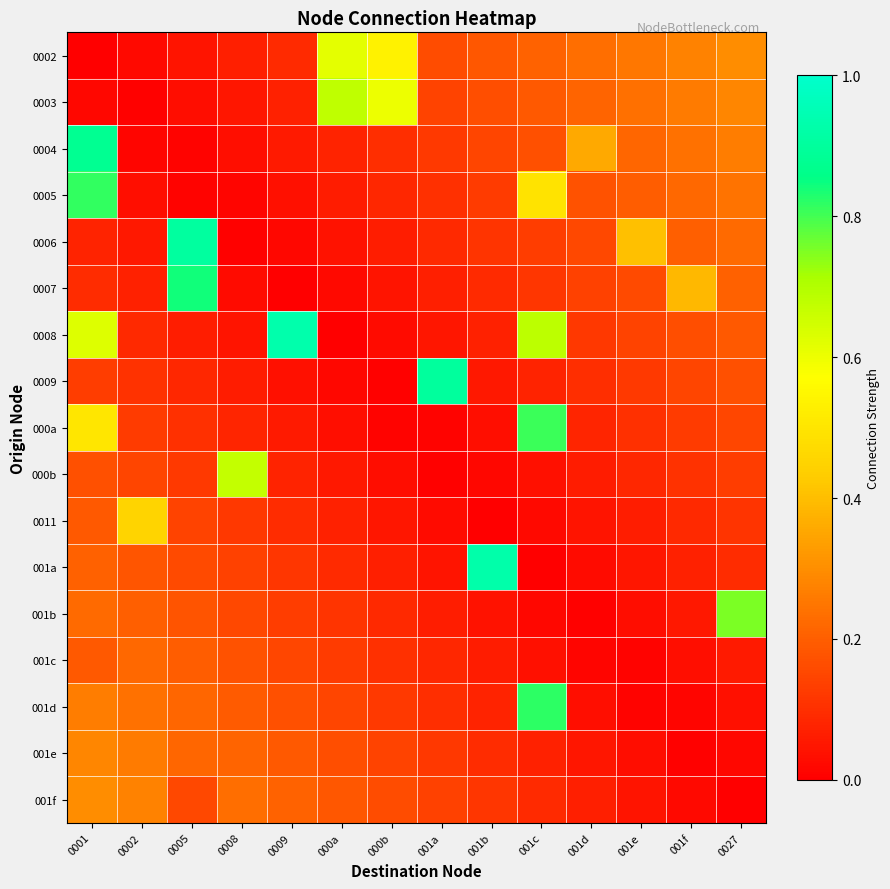

Count the number of categories in the chart.

14